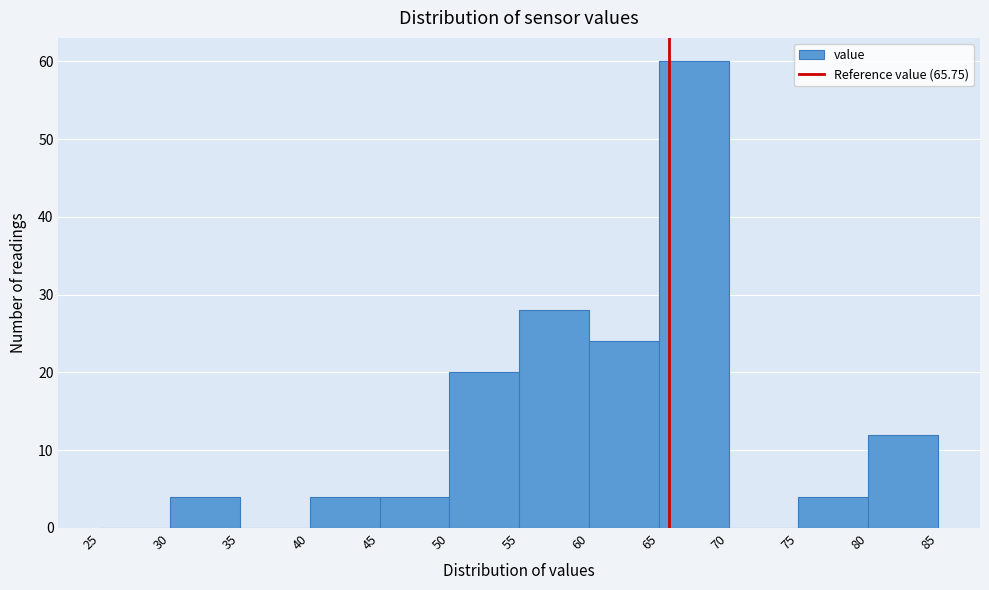

Reading left to right, list every bar in this chart as the range it spans on the x-axis followed by its height. The values are not printed on the chart, so give them approximately, as read against the axis.

25 to 30: 0
30 to 35: 4
35 to 40: 0
40 to 45: 4
45 to 50: 4
50 to 55: 20
55 to 60: 28
60 to 65: 24
65 to 70: 60
70 to 75: 0
75 to 80: 4
80 to 85: 12